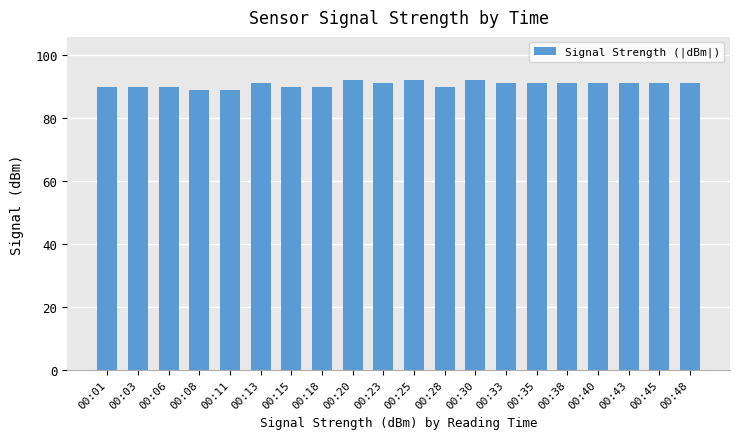

What is the smallest value displayed?

89